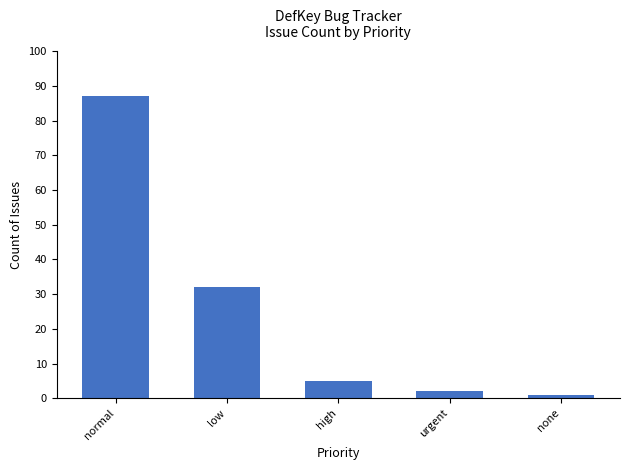

How many series are shown in this chart?

1